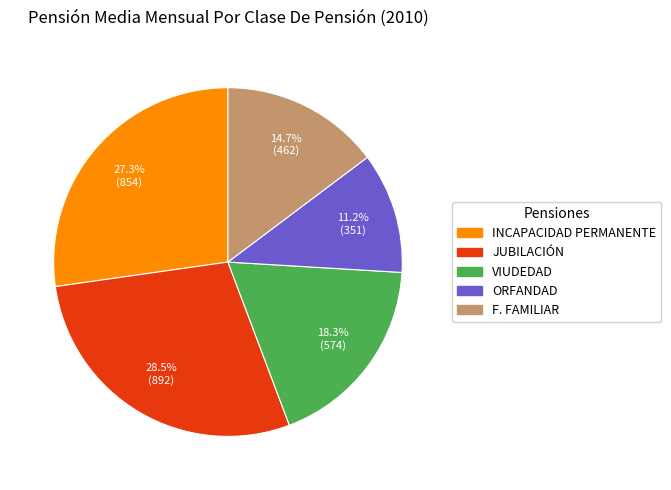

Between JUBILACIÓN and ORFANDAD, which is larger?

JUBILACIÓN